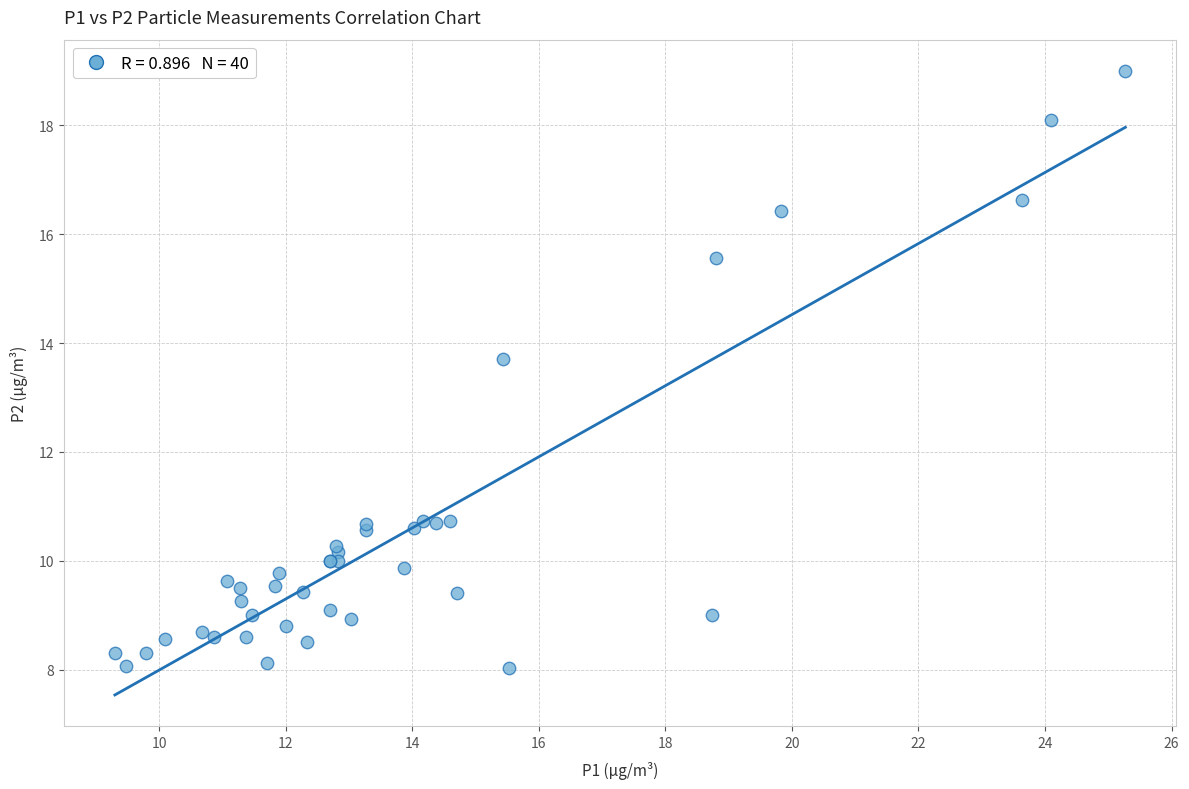

What Y value in the scatter plot is closest to 13?

13.7